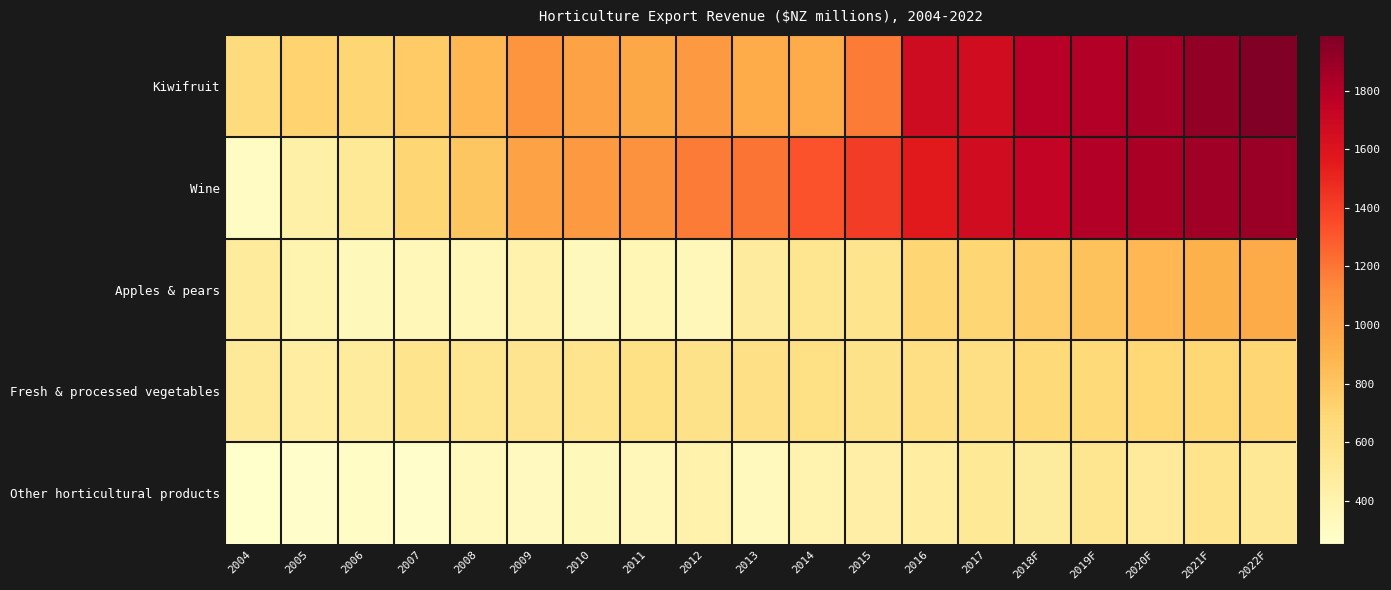

At 2005, list the series in order from smallest to largest.

Other horticultural products, Apples & pears, Wine, Fresh & processed vegetables, Kiwifruit